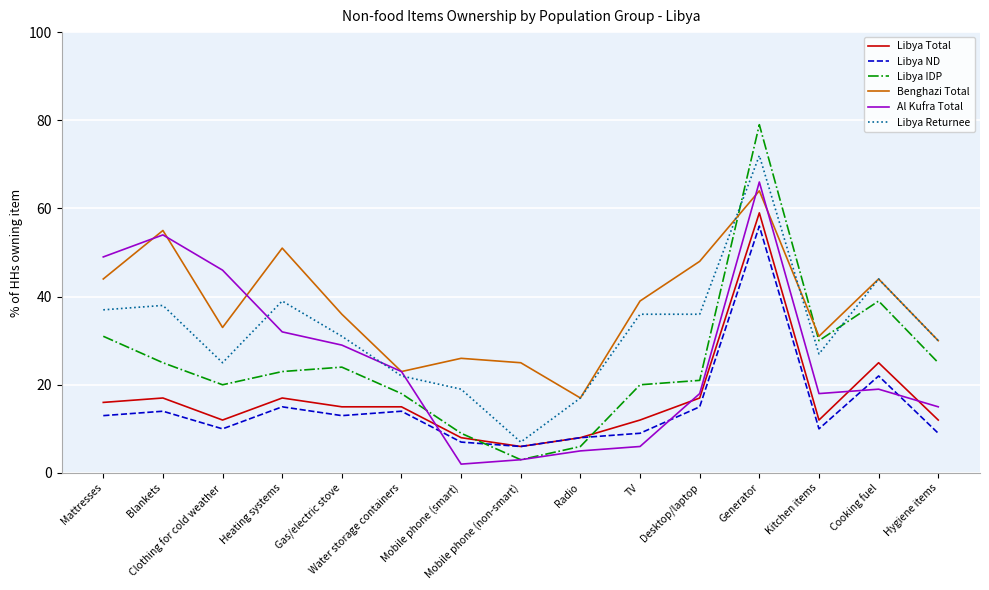

At which category does the chart reach its peak across all series?

Generator